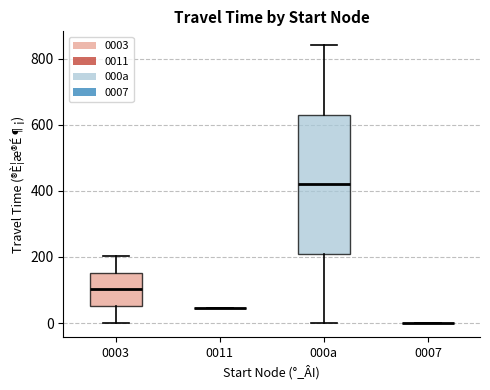

Reading left to right, read every box against the y-axis: the position of its median line, the range the box covers, and the ends of its whiskers. The values are not printed on the chart, so give them approximately, as read against the axis.

0003: median 100, box 60 to 160, whiskers 0 to 200
0011: box collapsed to a line at 40, whiskers 40 to 40
000a: median 420, box 200 to 640, whiskers 0 to 840
0007: box collapsed to a line at 0, whiskers 0 to 0